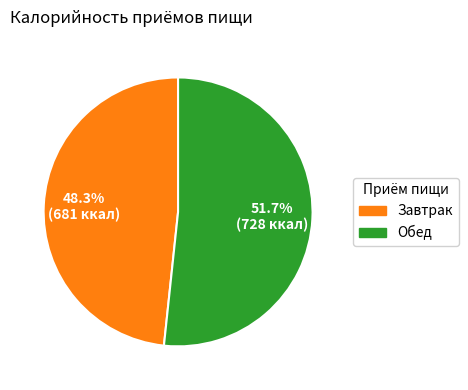

True or false: Обед accounts for 52% of the total.

True